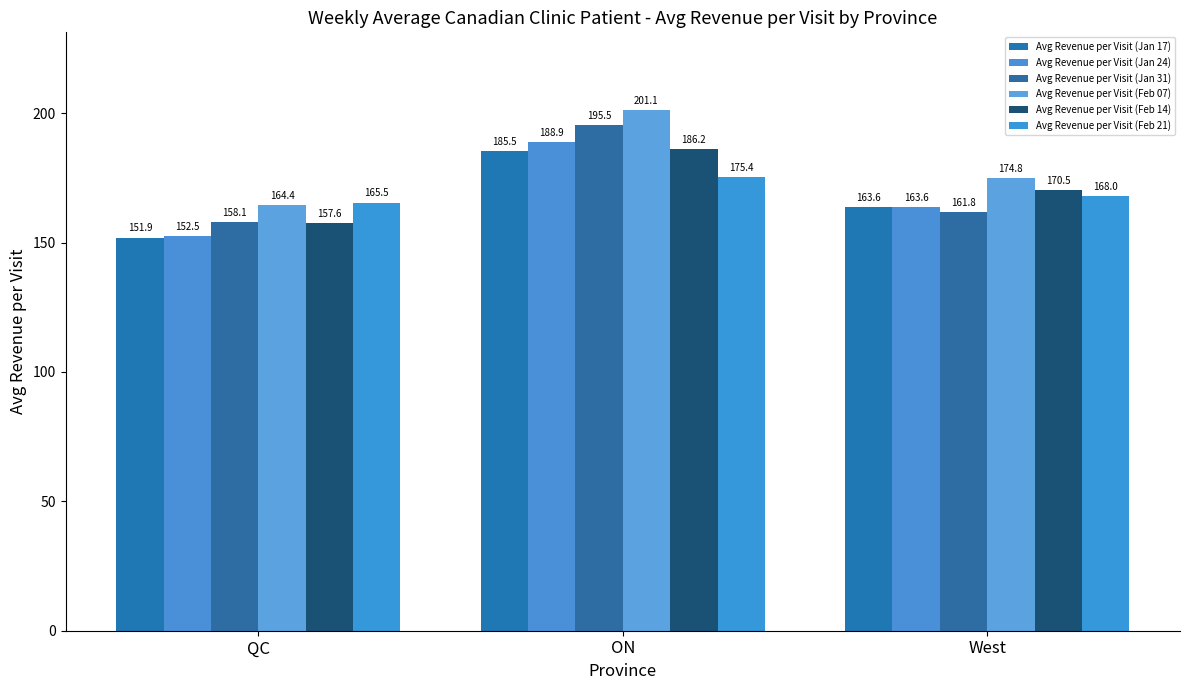

Reading left to right, what are all the values shown in this chart?

Avg Revenue per Visit (Jan 17): 151.9	185.5	163.6
Avg Revenue per Visit (Jan 24): 152.5	188.9	163.6
Avg Revenue per Visit (Jan 31): 158.1	195.5	161.8
Avg Revenue per Visit (Feb 07): 164.4	201.1	174.8
Avg Revenue per Visit (Feb 14): 157.6	186.2	170.5
Avg Revenue per Visit (Feb 21): 165.5	175.4	168.0